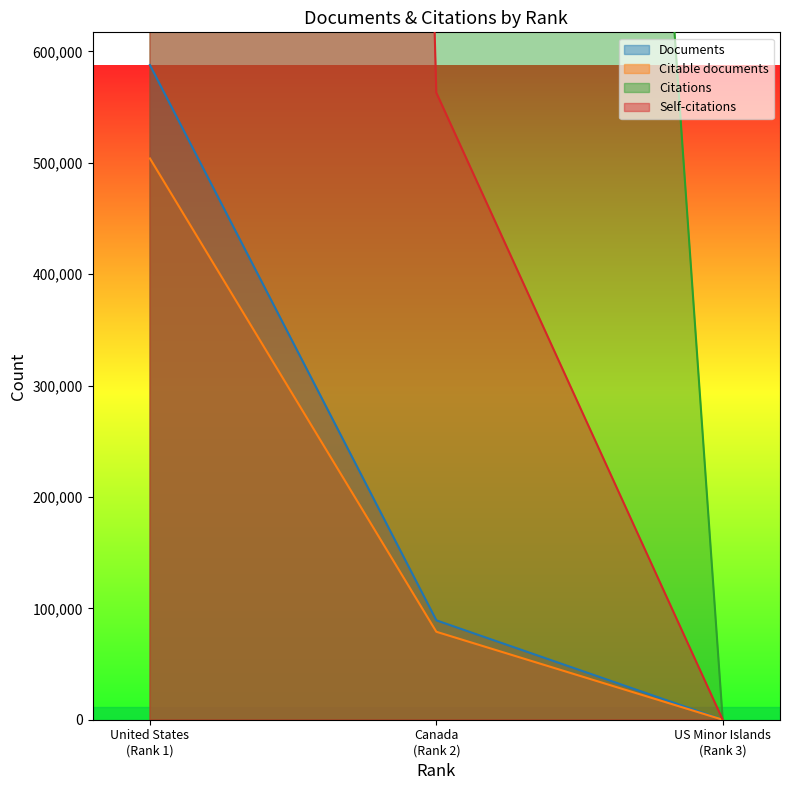

What is the highest value of the Documents series?

587814